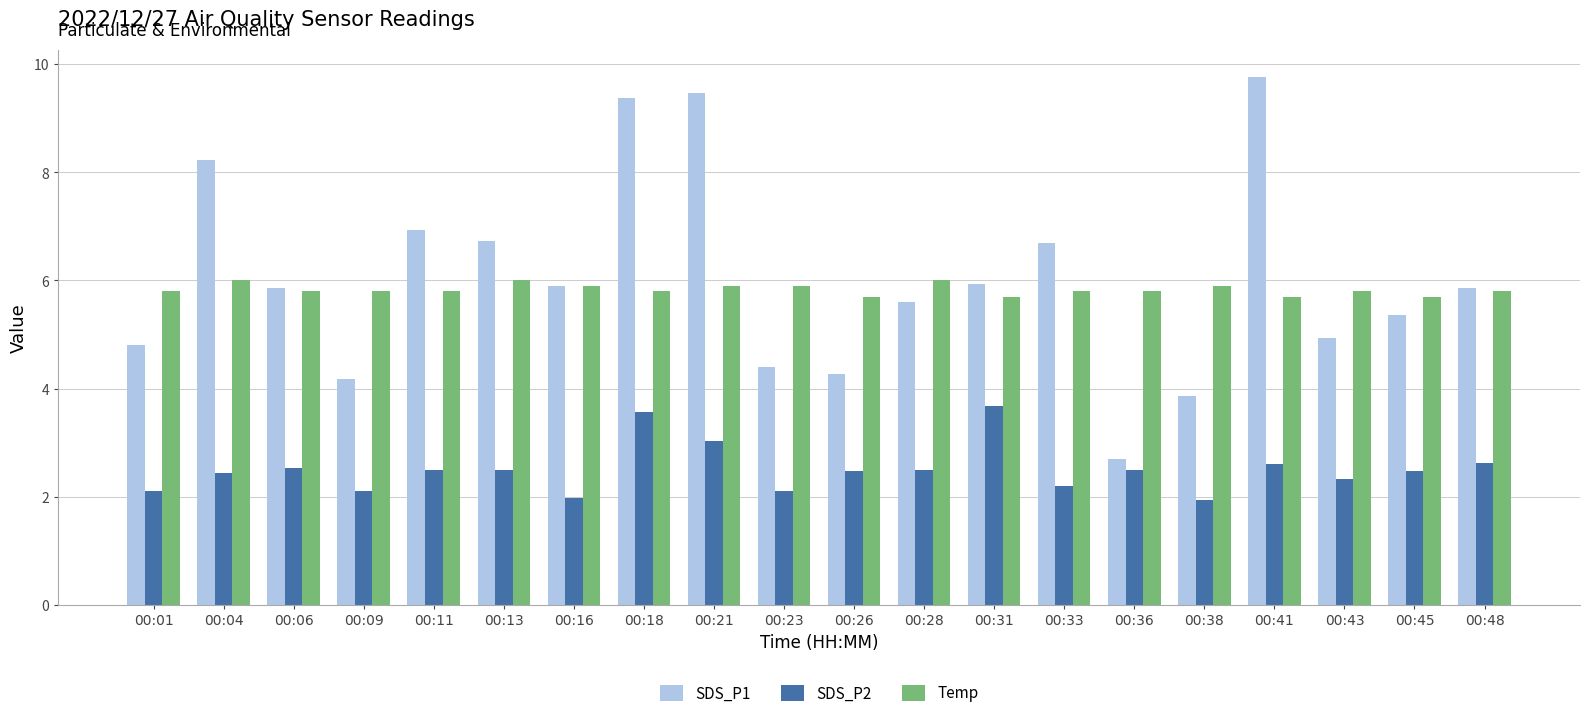

List the series in order of their peak value, lowest first.

SDS_P2, Temp, SDS_P1